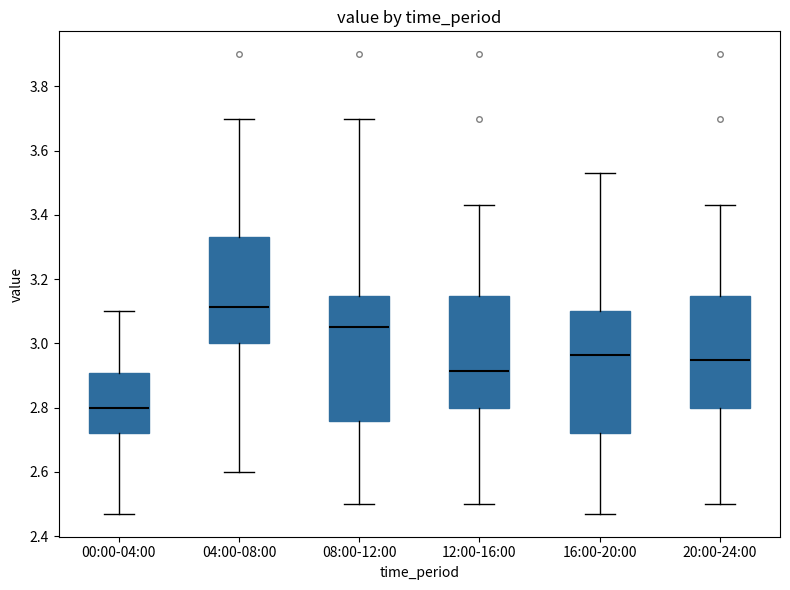

Reading left to right, transcribe this box plot: for each box, give where its median line is, the range the box spans, and where its two whiskers end, as read against the y-axis. The values are not printed on the chart, so give them approximately, as read against the axis.

00:00-04:00: median 2.80, box 2.72 to 2.90, whiskers 2.48 to 3.10
04:00-08:00: median 3.12, box 3.00 to 3.34, whiskers 2.60 to 3.70
08:00-12:00: median 3.06, box 2.76 to 3.14, whiskers 2.50 to 3.70
12:00-16:00: median 2.92, box 2.80 to 3.14, whiskers 2.50 to 3.44
16:00-20:00: median 2.96, box 2.72 to 3.10, whiskers 2.48 to 3.54
20:00-24:00: median 2.96, box 2.80 to 3.14, whiskers 2.50 to 3.44